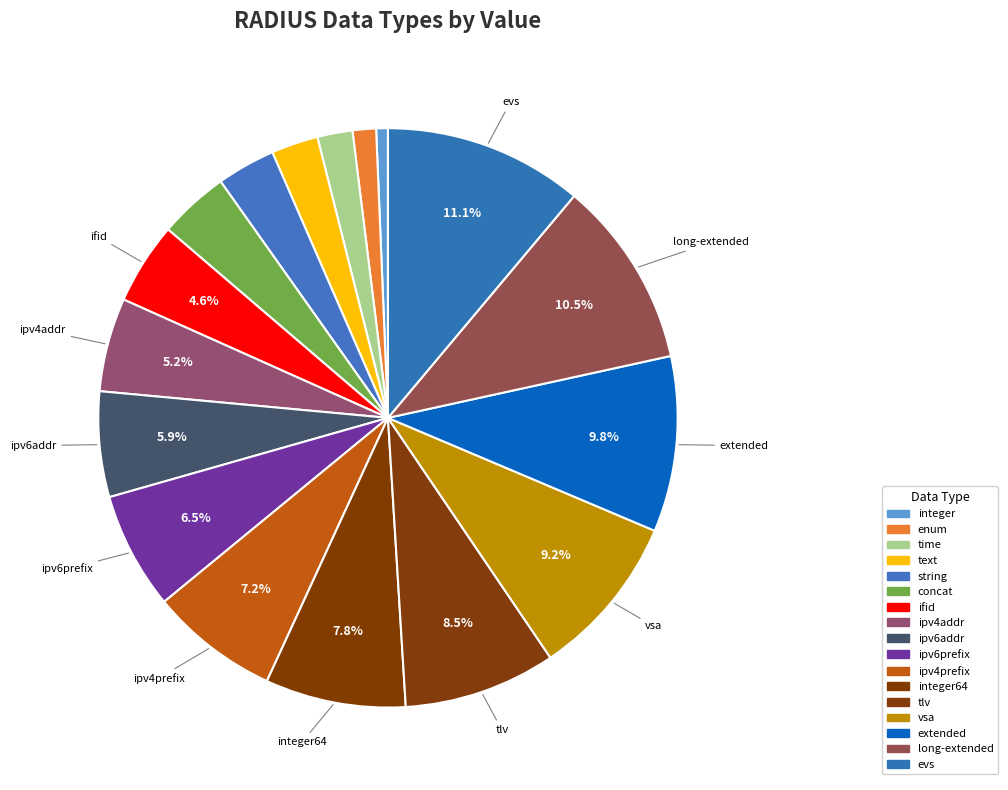

To the nearest percent, what is the average slice percentage?

6%